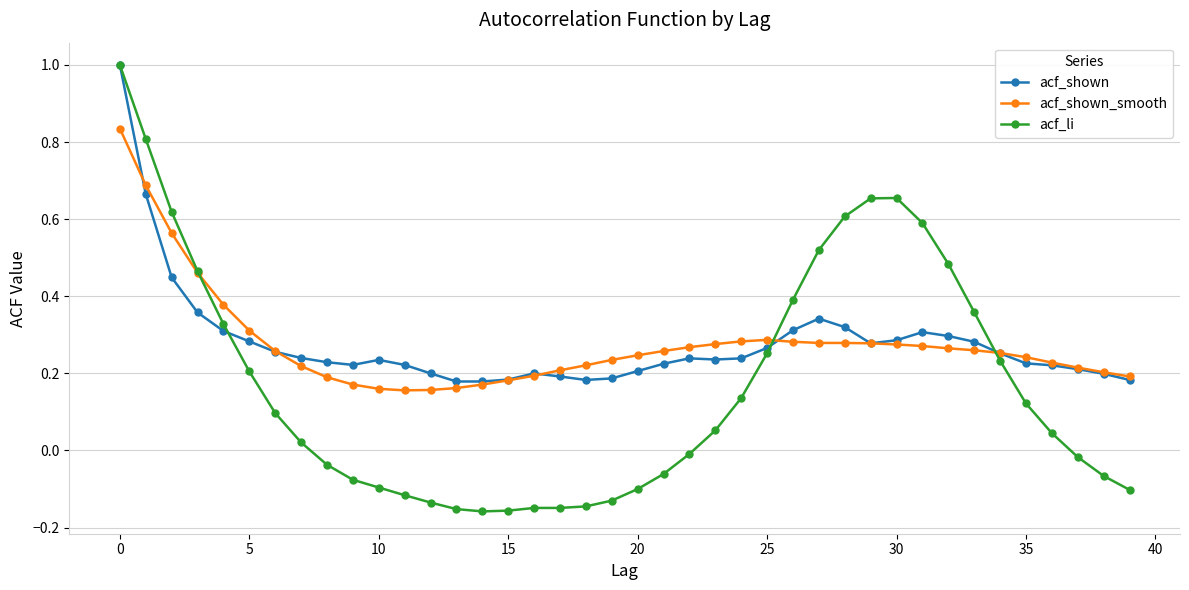

True or false: acf_shown and acf_shown_smooth cross at least once.

True